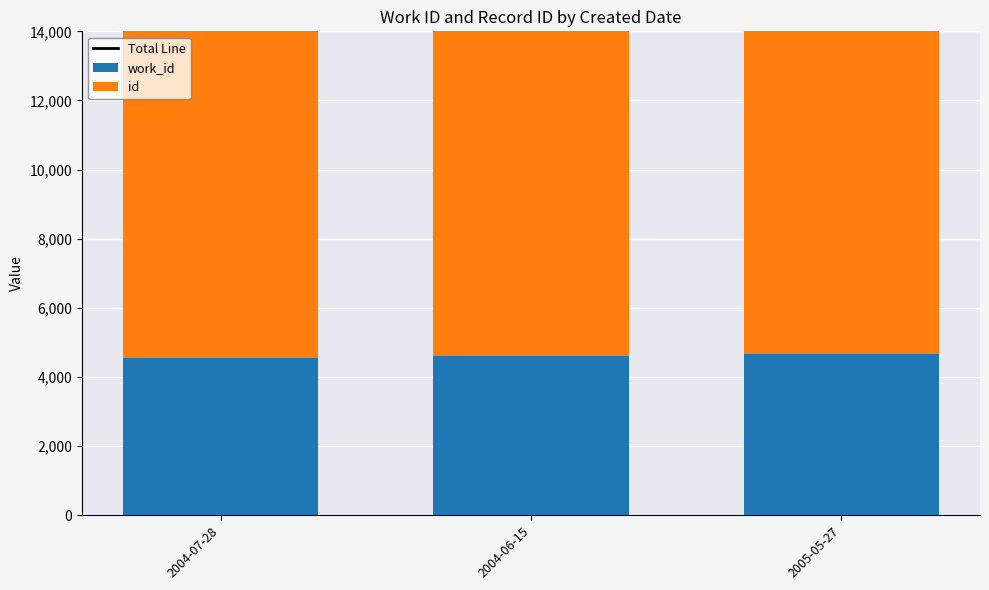

What are all the series names shown in the legend?

Total Line, work_id, id